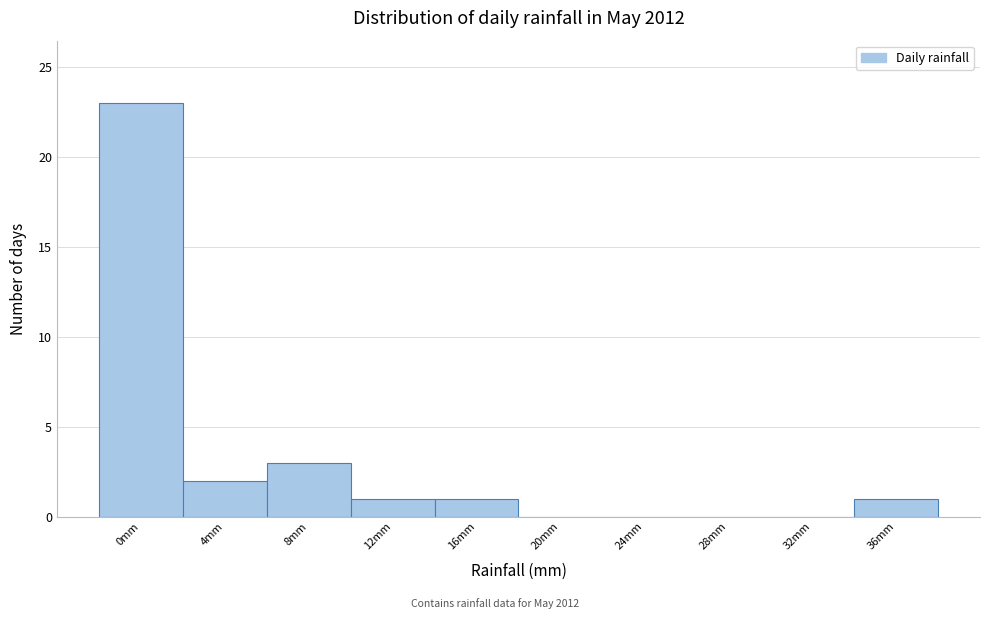

Reading right to left, what are all the values shown in this chart?

36mm=1	32mm=0	28mm=0	24mm=0	20mm=0	16mm=1	12mm=1	8mm=3	4mm=2	0mm=23